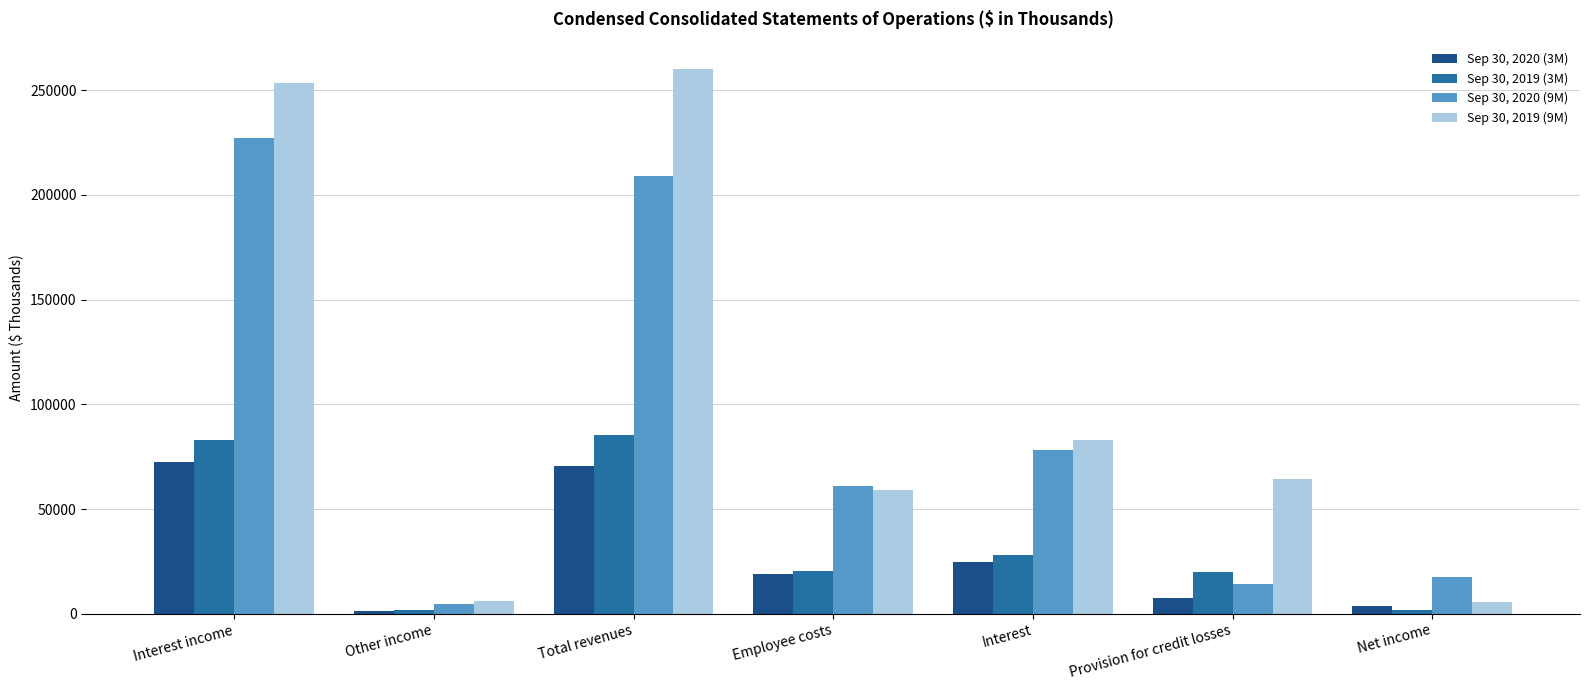

What is the minimum value shown in the chart?

1239